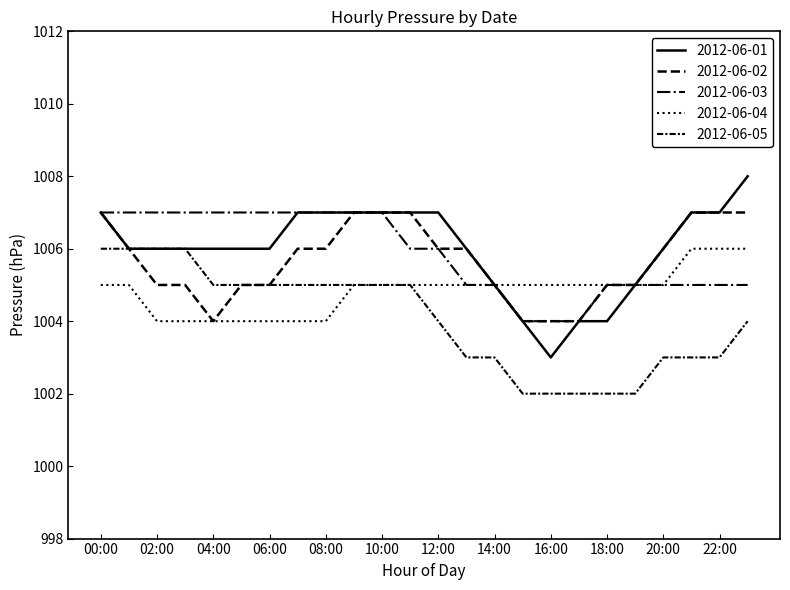

Which series has the largest total across all categories?

2012-06-01